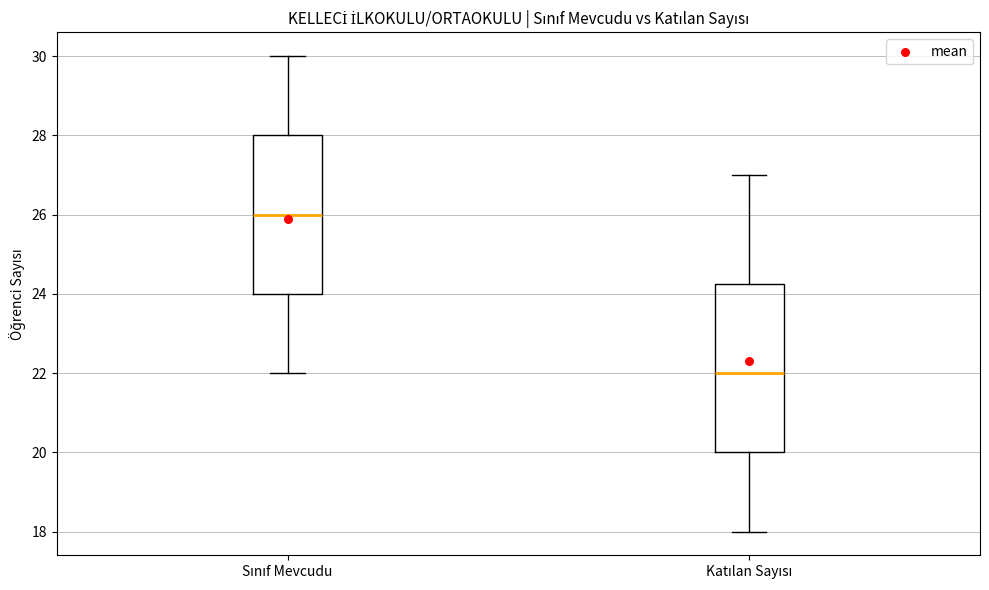

Reading left to right, transcribe this box plot: for each box, give where its median line is, the range the box spans, and where its two whiskers end, as read against the y-axis. The values are not printed on the chart, so give them approximately, as read against the axis.

Sınıf Mevcudu: median 26.0, box 24.0 to 28.0, whiskers 22.0 to 30.0
Katılan Sayısı: median 22.0, box 20.0 to 24.2, whiskers 18.0 to 27.0